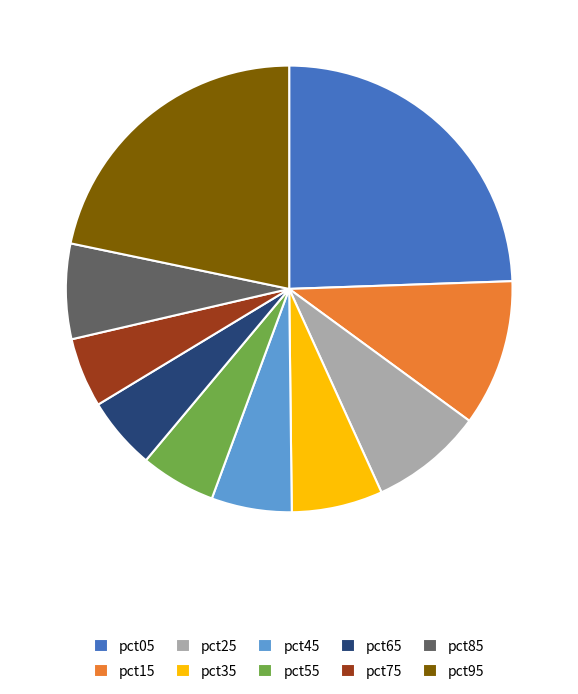

Is it true that pct35 is 18% of the pie?

False